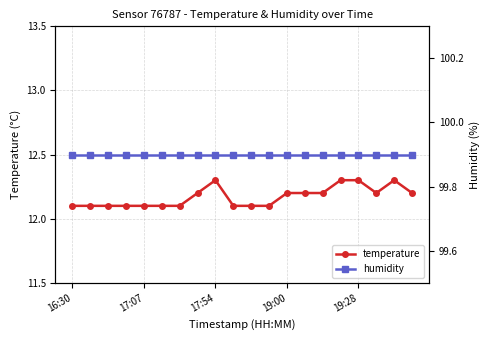

What is the minimum value shown in the chart?

12.1